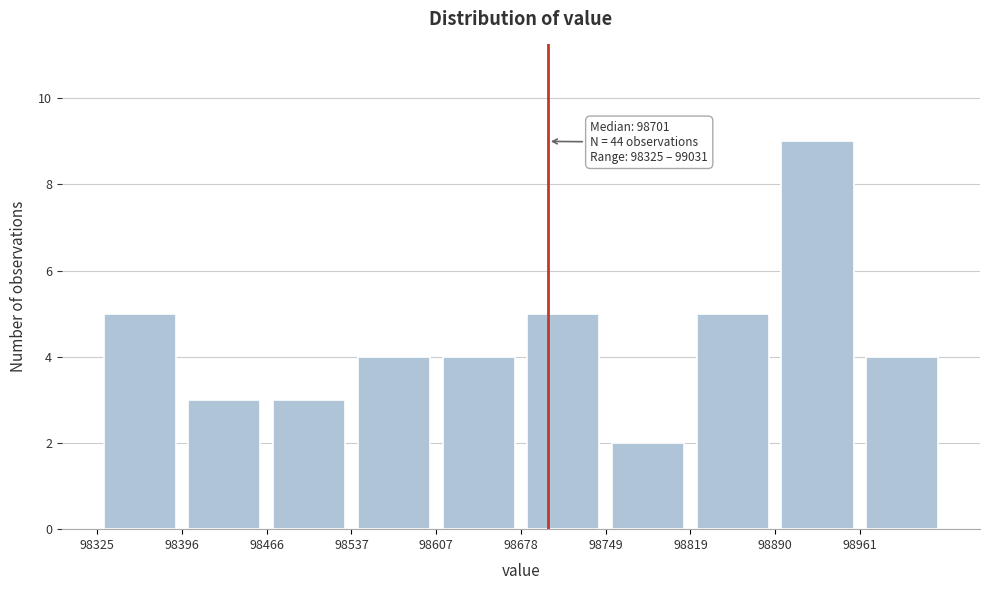

Which range on the x-axis has the tallest bar?

98890 to 98960